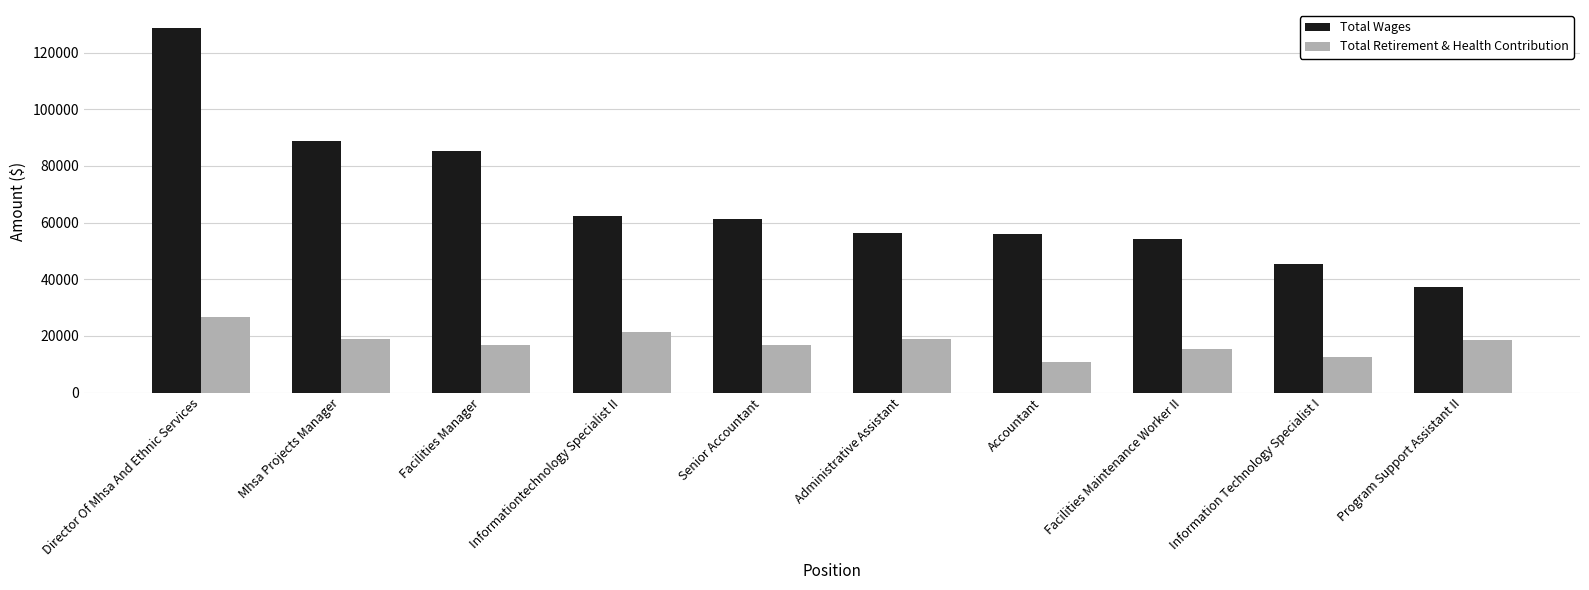

At how many categories does at least one series exceed 40533?

9